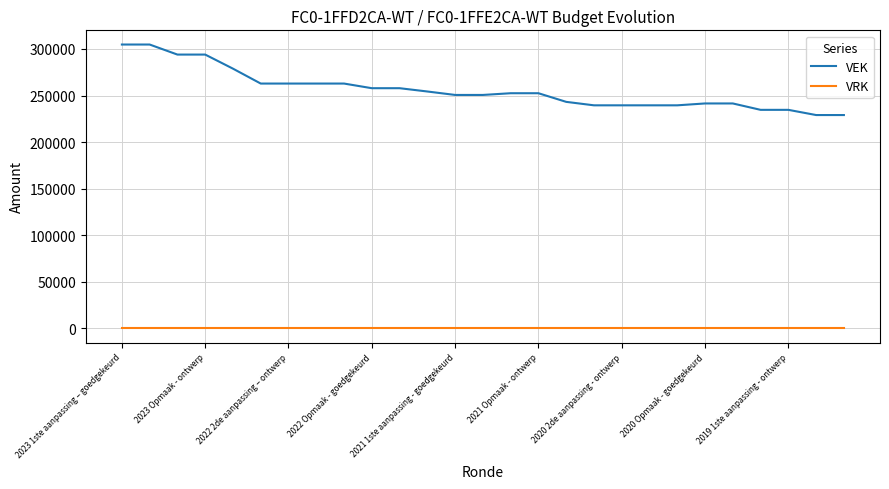

True or false: VRK and VEK cross at least once.

False